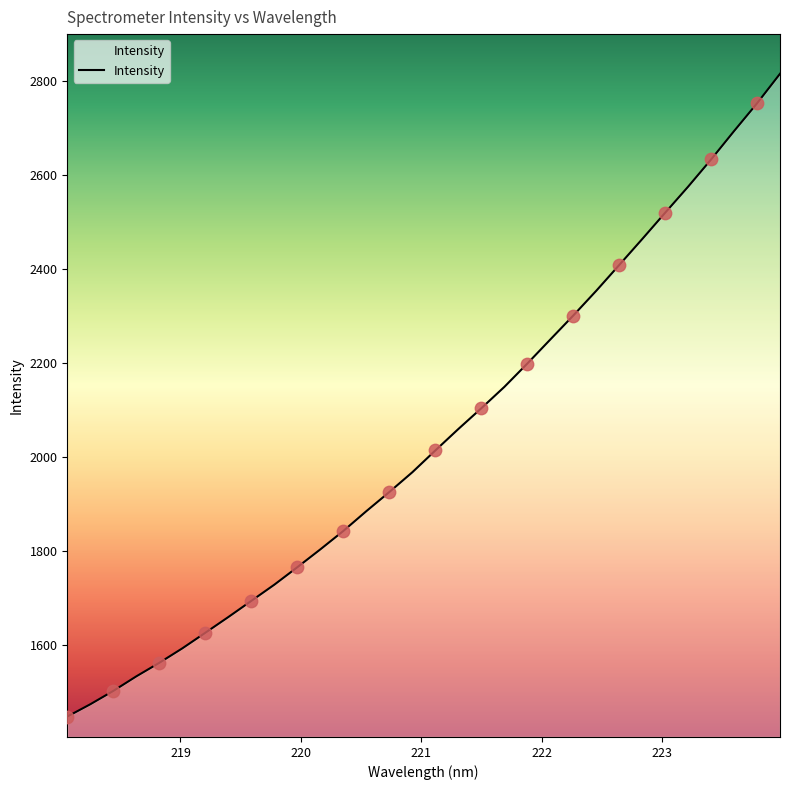

What is the difference between the maximum and minimum values?

1368.5